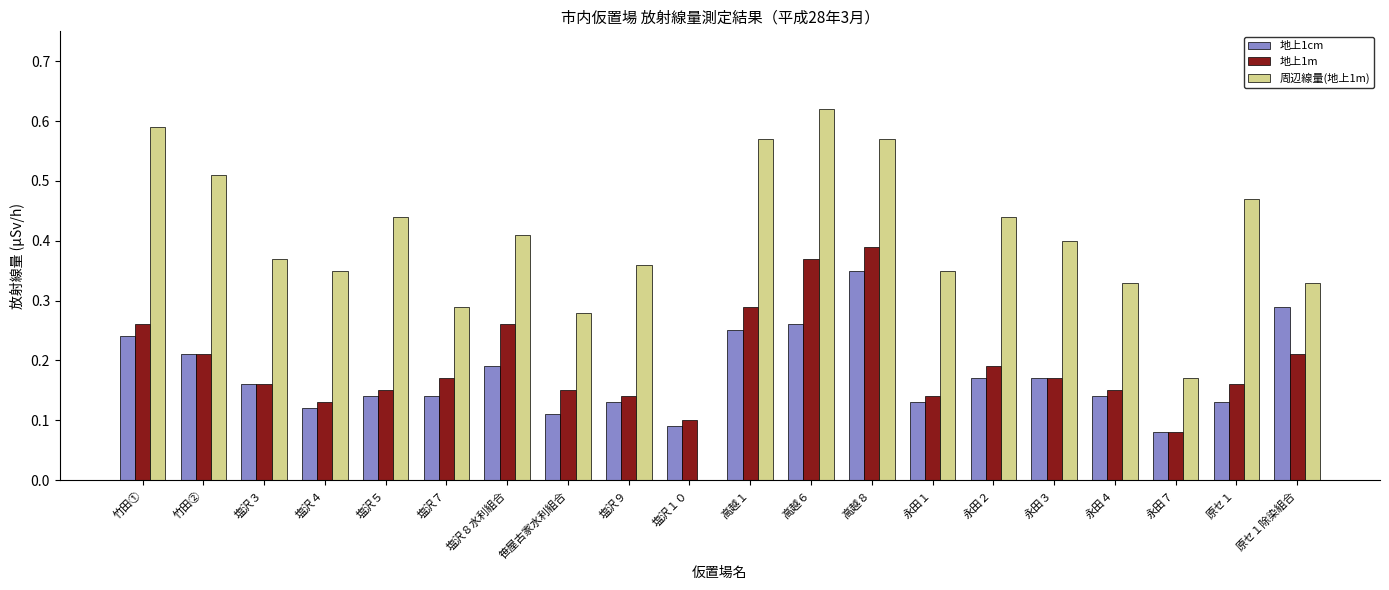

What is the sum of all 地上1m values?

3.9